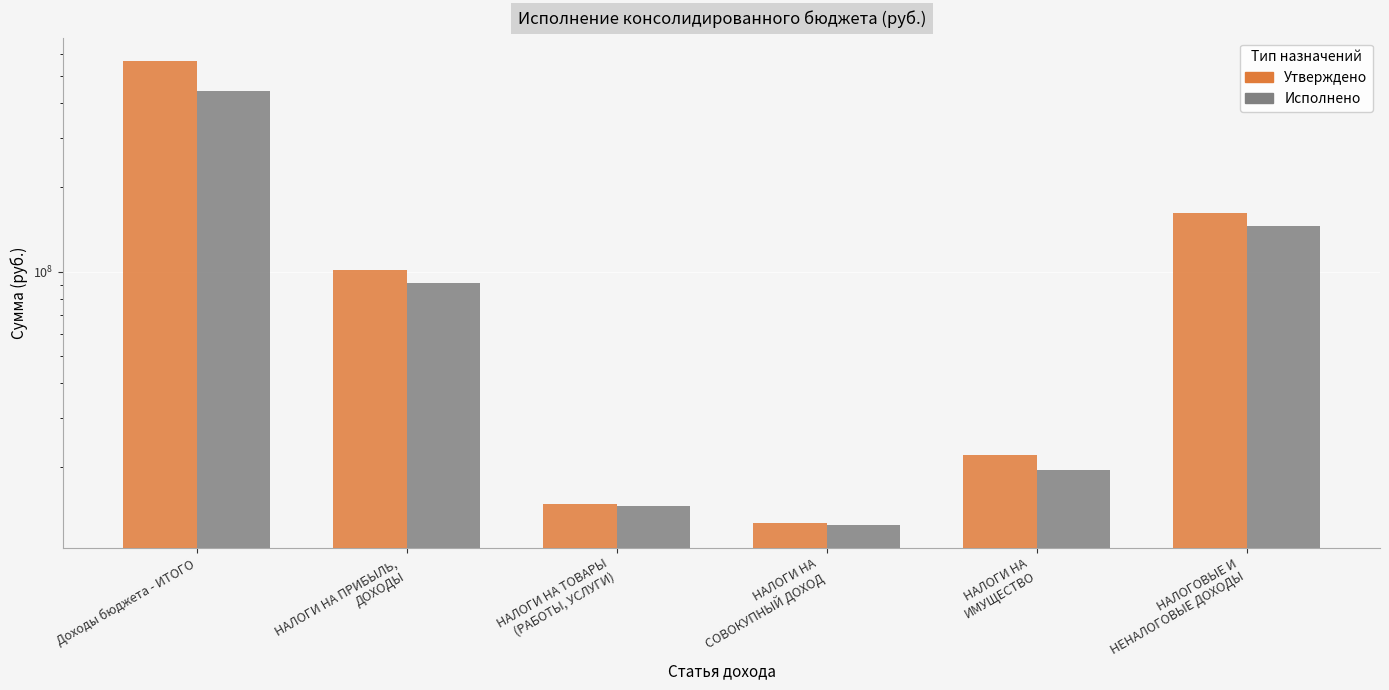

What is the highest value of the Исполнено series?

442647539.1